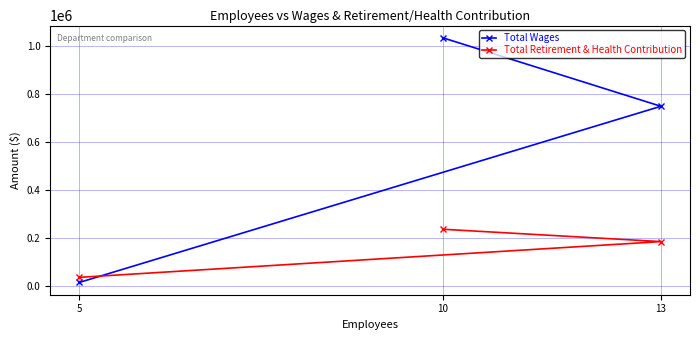

How many Total Wages values are between 13850 and 1034837?

3